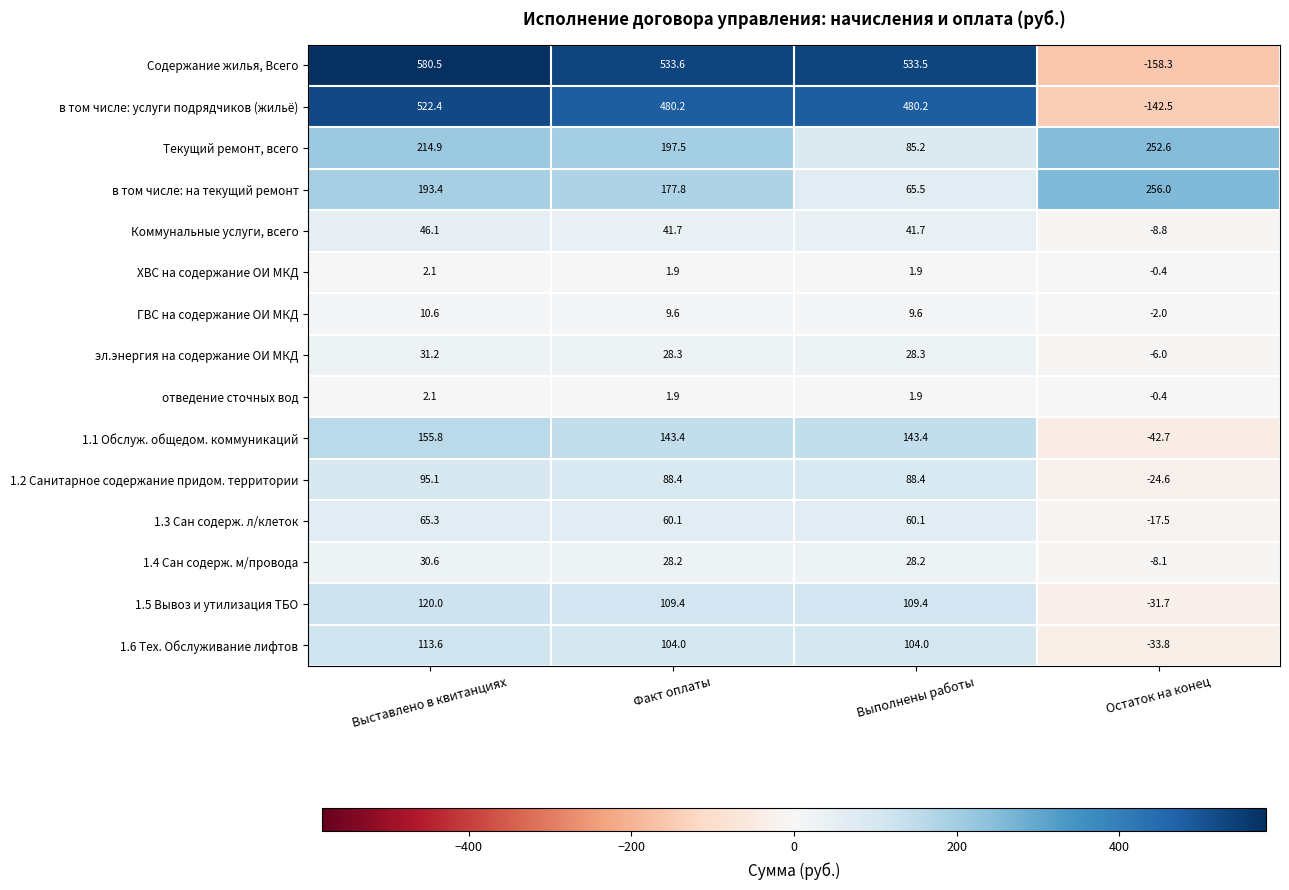

The ХВС на содержание ОИ МКД series shows -0.4 at Остаток на конец. True or false?

True